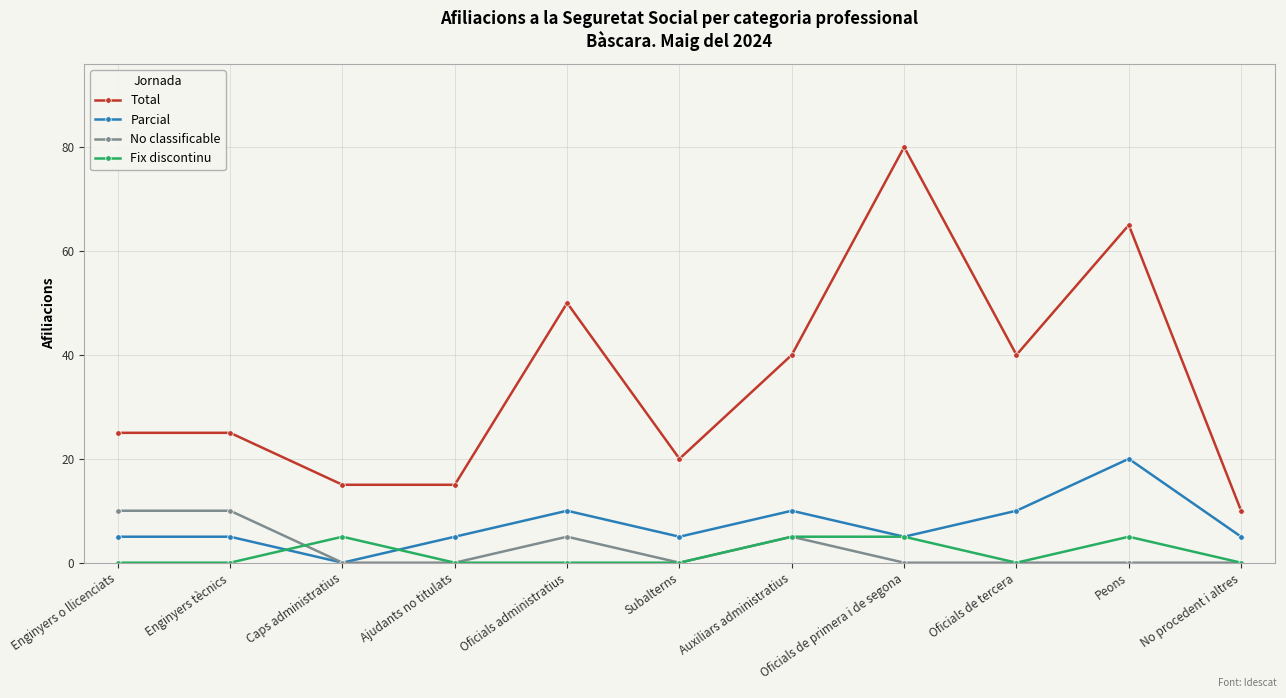

What is the highest value of the Fix discontinu series?

5